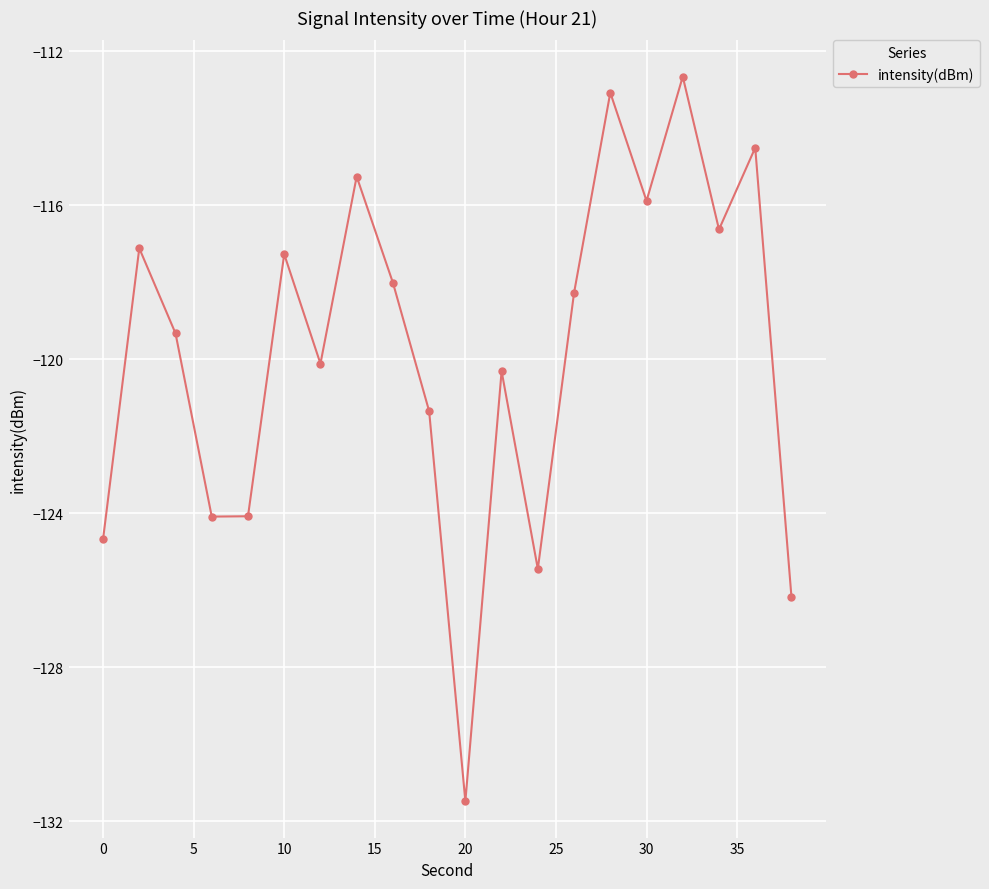

How many interior local peaks (higher than both neighbors) does the data have?

7